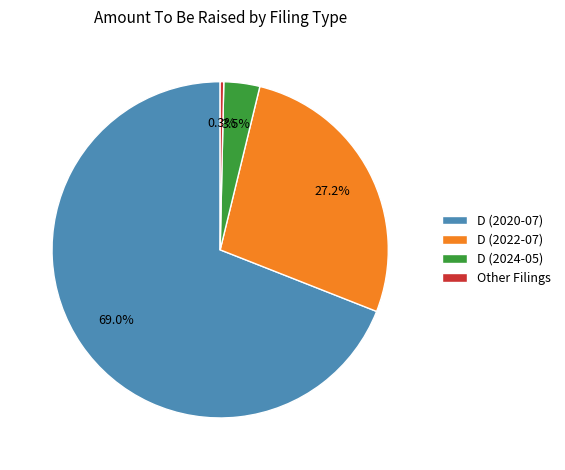

Is there any slice that represents more than half of the pie?

Yes